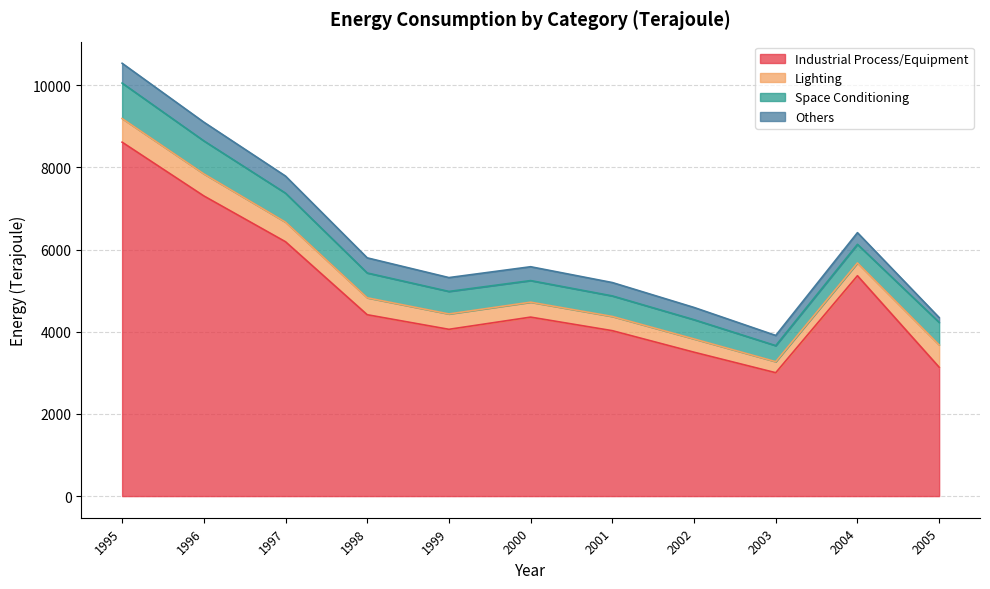

What is the value of the Others point at the 6th from the left?

337